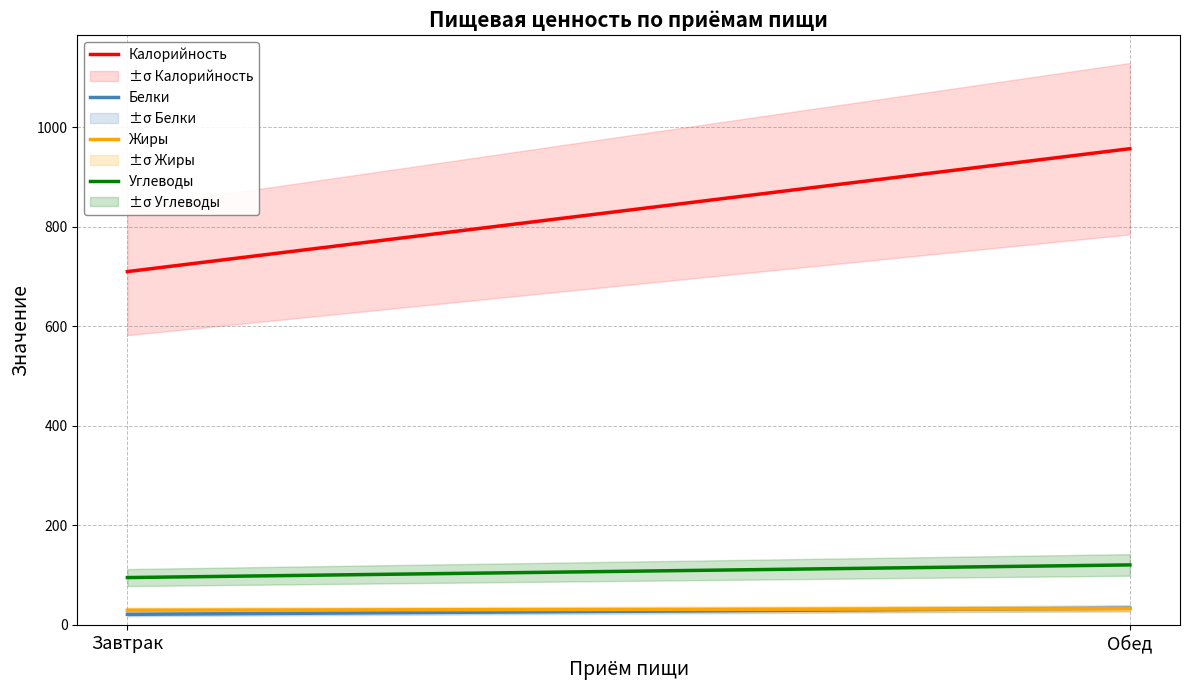

The value of Калорийность at Завтрак is 1055.6. True or false?

False